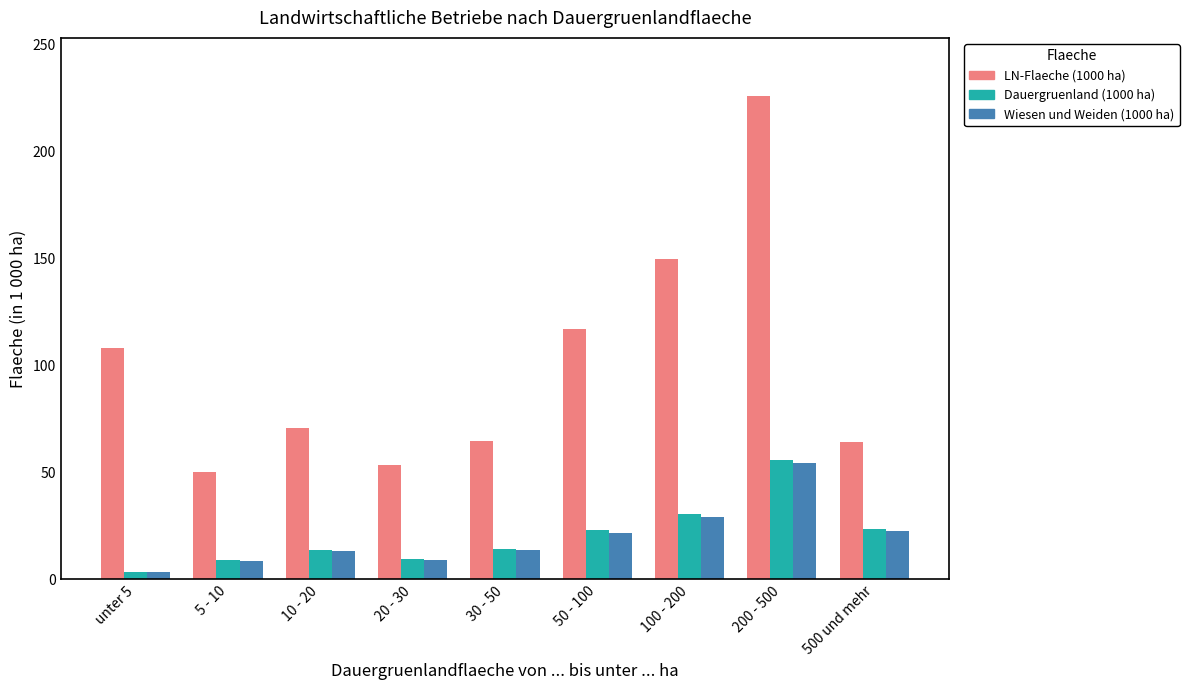

What is the label of the 5th bar from the left?

30 - 50